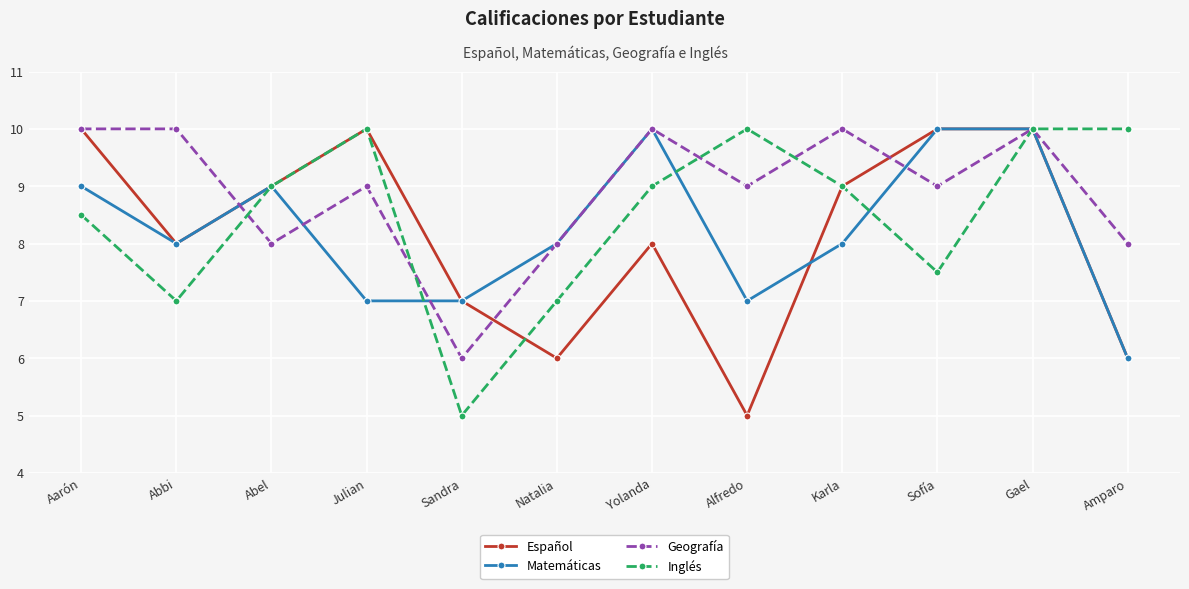

What is the total value across all series at Abbi?

33.0